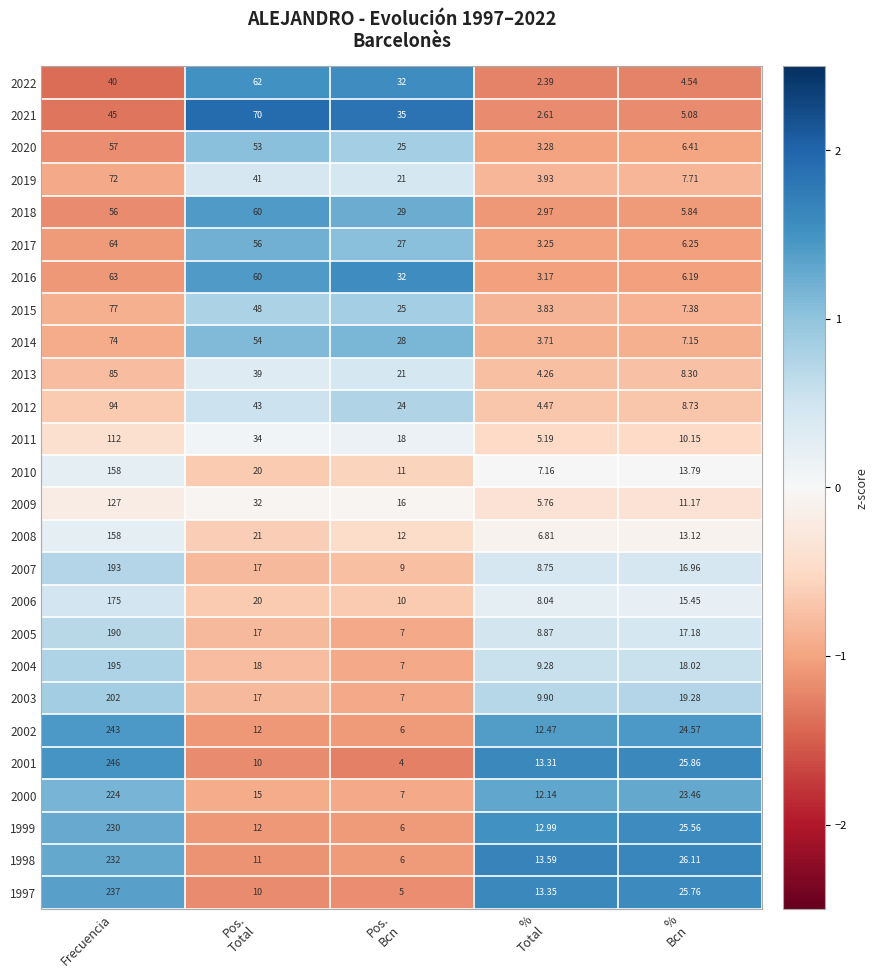

At which category is the sum across all series the highest?

Frecuencia